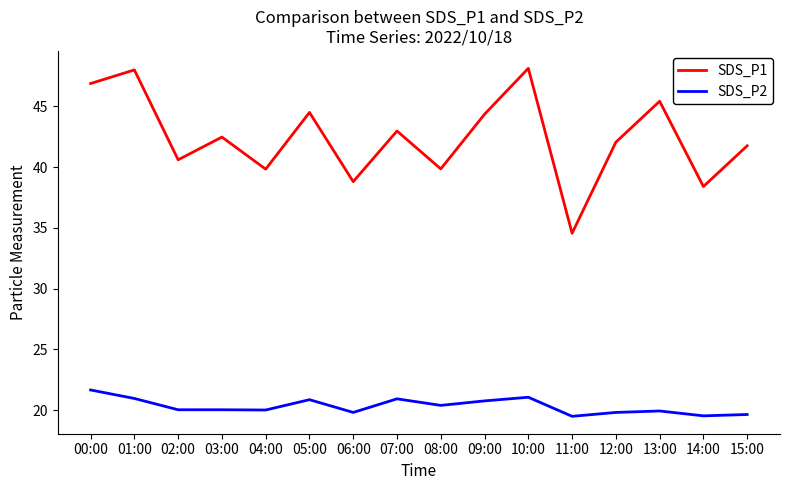

What is the minimum value shown in the chart?

19.5